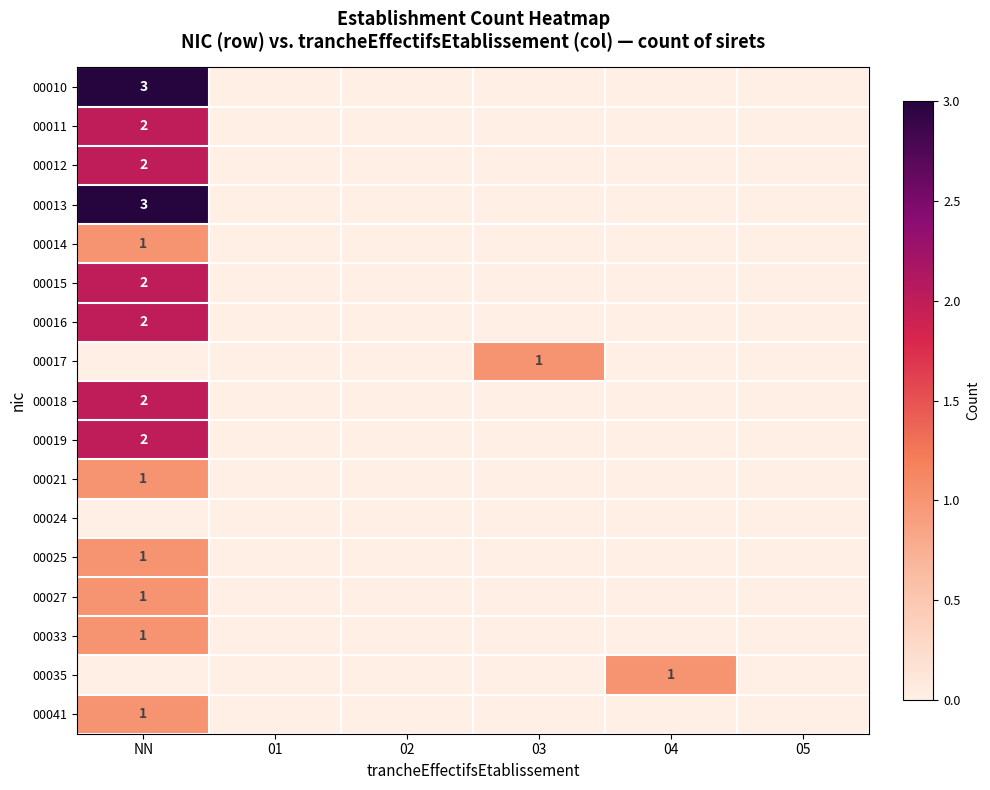

How many values in the 00013 series exceed 0?

1